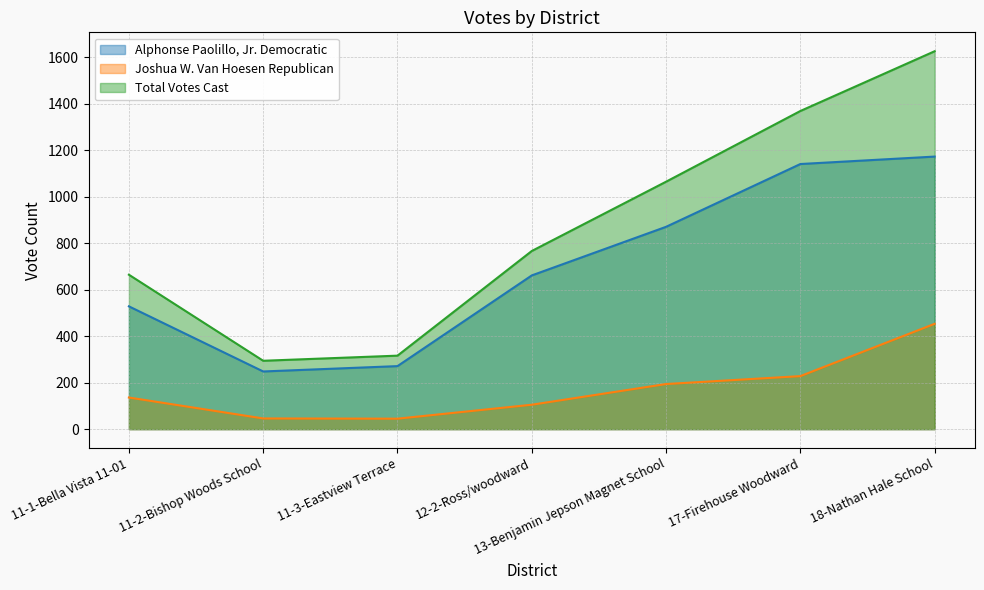

The value of Joshua W. Van Hoesen Republican at 11-3-Eastview Terrace is 45. True or false?

True